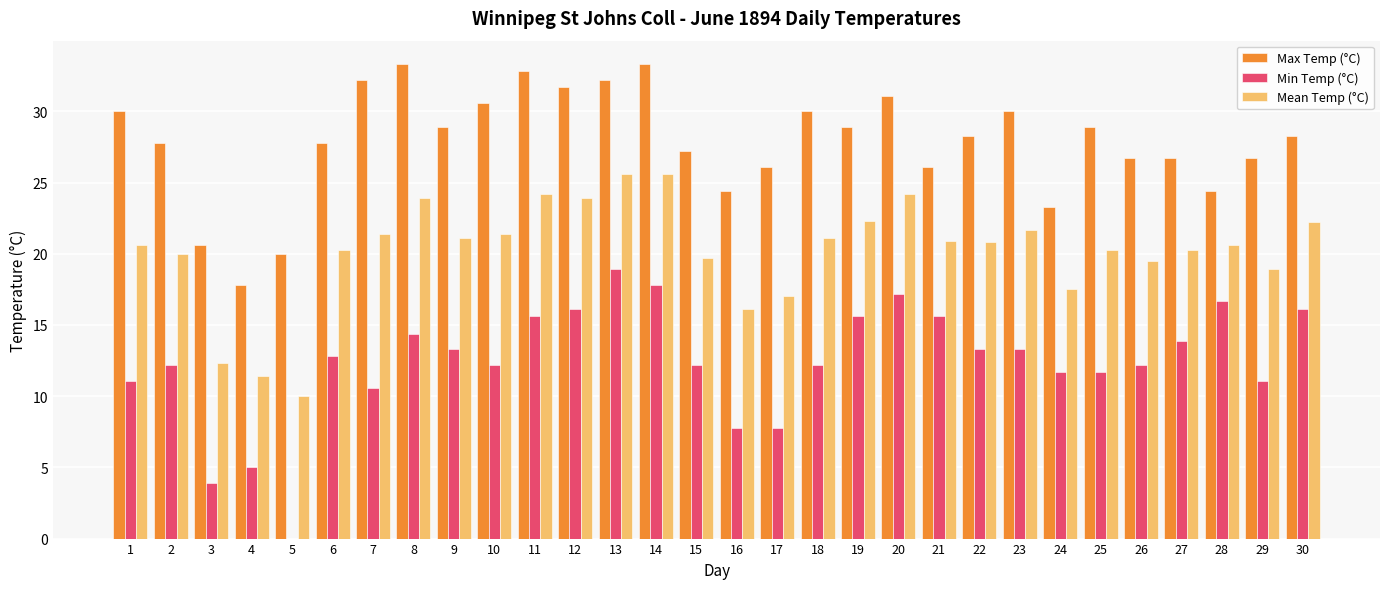

At which label does Min Temp (°C) reach its peak?

13